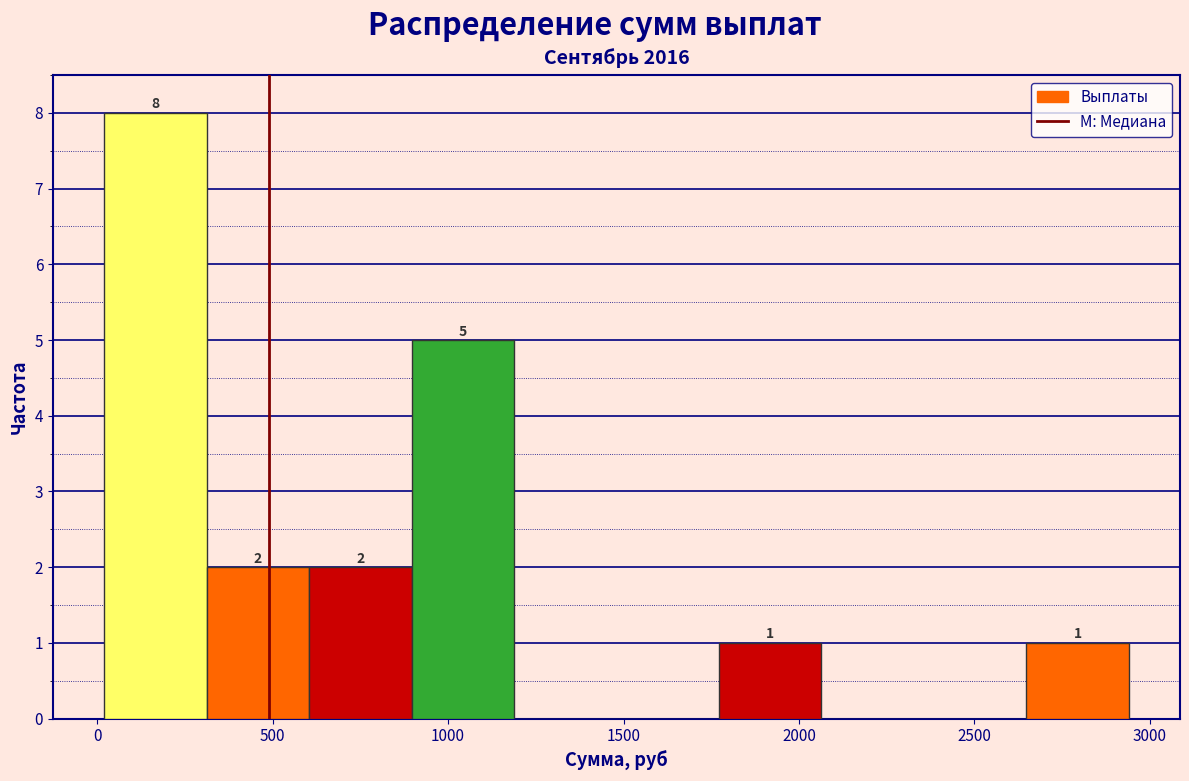

Over which range of the x-axis is the bar tallest?

0 to 300